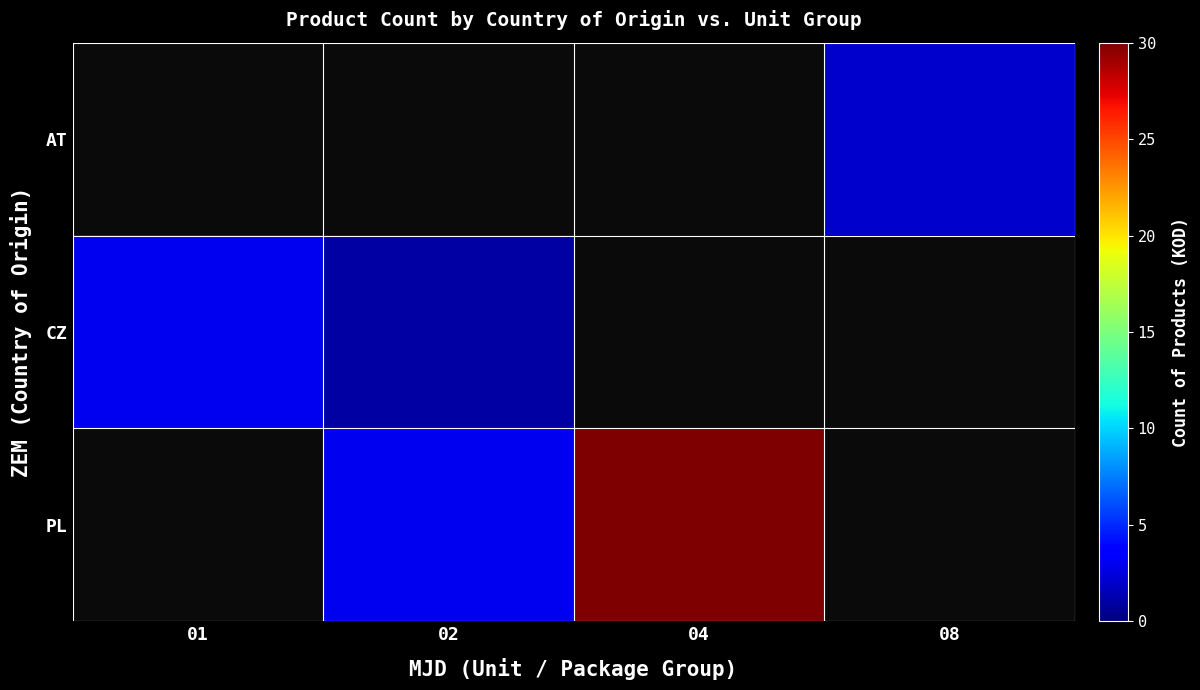

Rank the series by their average value, from lowest to highest.

AT, CZ, PL